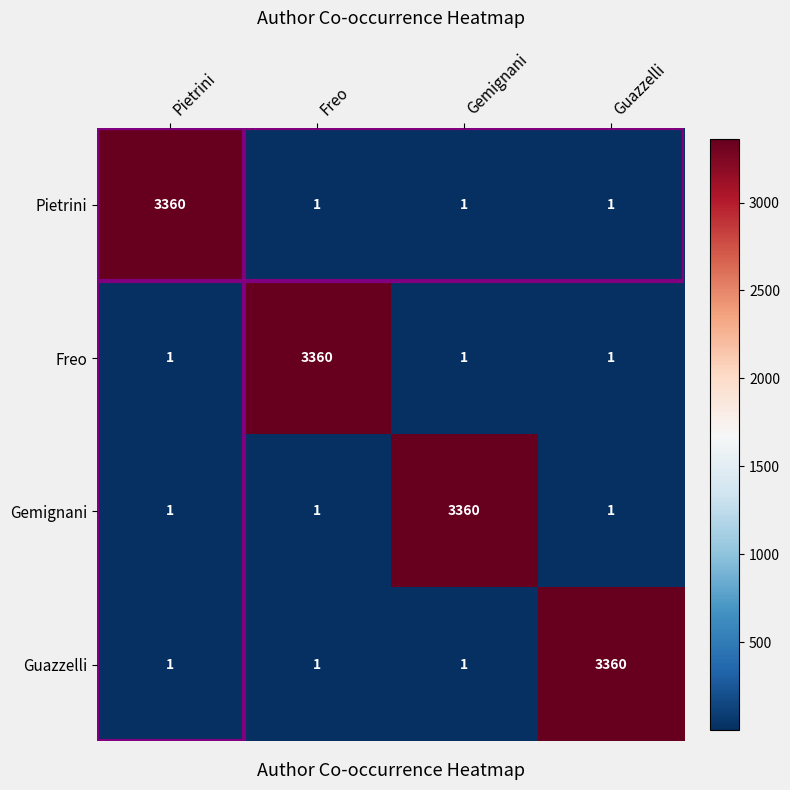

Count the Guazzelli values in the range 1 to 3360.

4